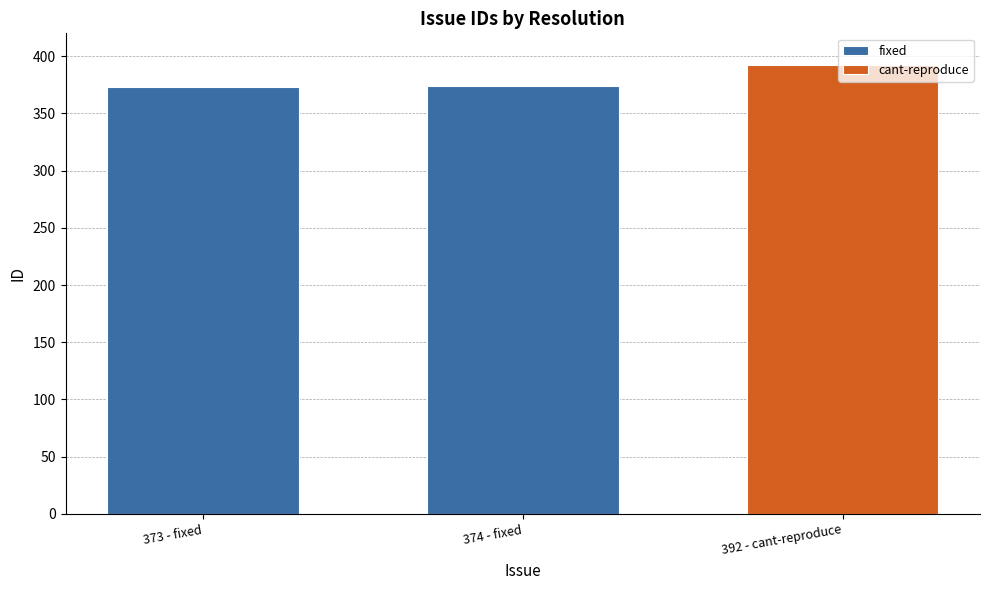

How many values are between 373 and 374?

2